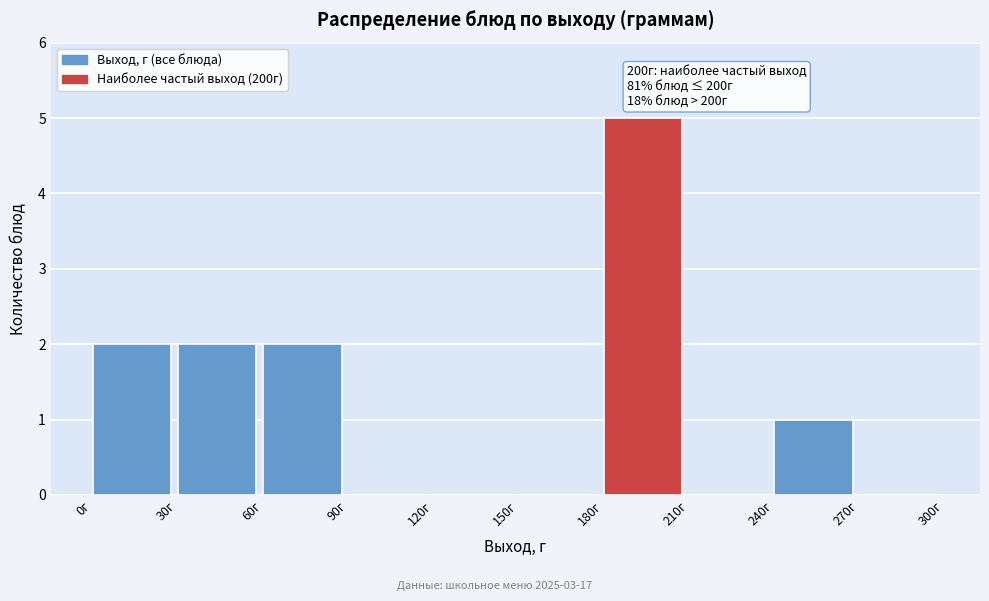

Over which range of the x-axis is the bar tallest?

180 to 210